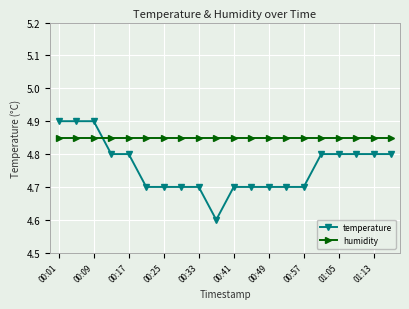

At how many categories does at least one series exceed 4?

20